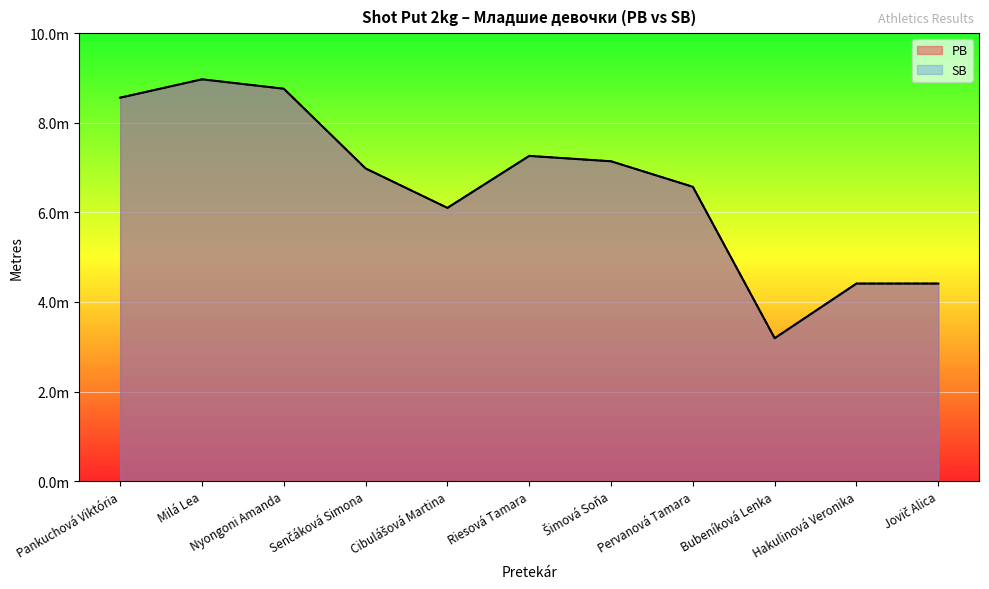

What is the average value of the PB series?

6.6